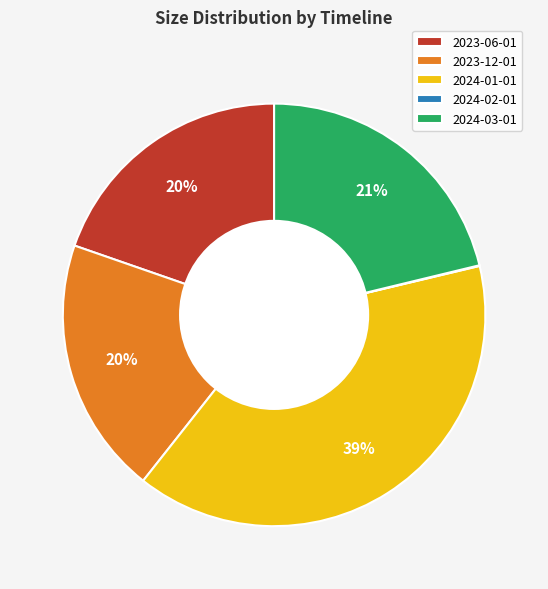

To the nearest percent, what is the average slice percentage?

20%